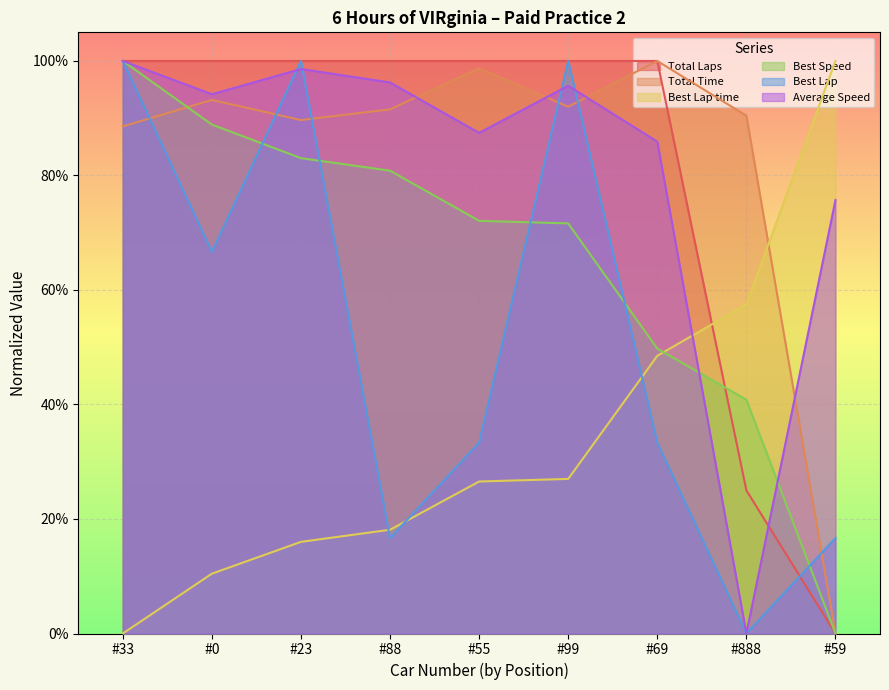

The value of Best Lap time at #33 is 0.0. True or false?

True